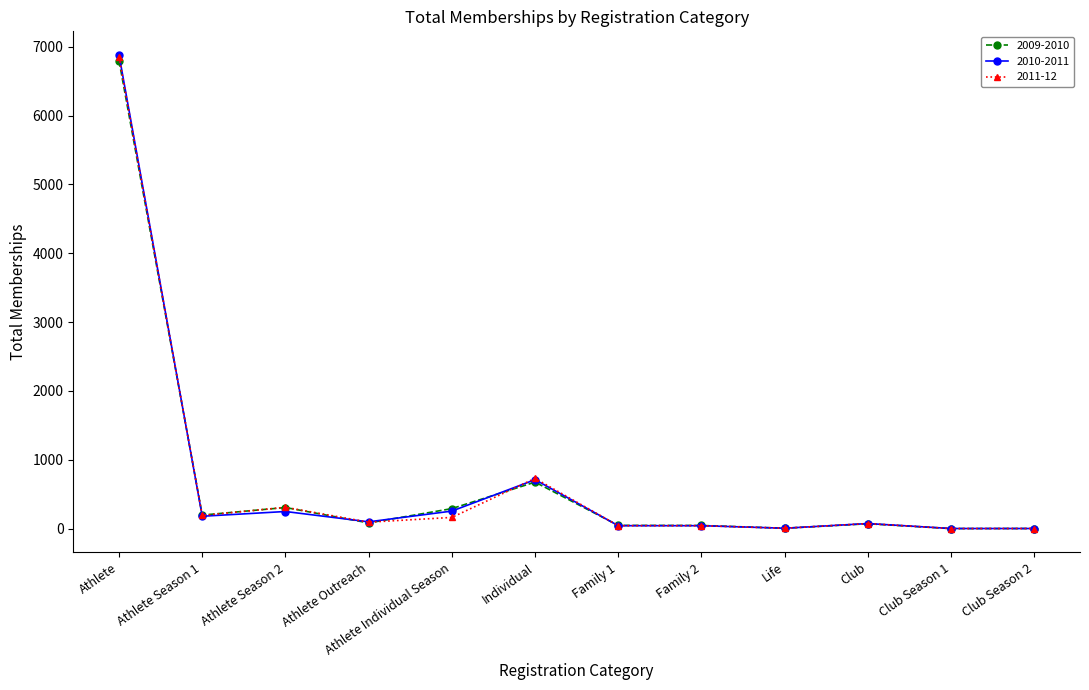

Which series has the widest spread of values?

2010-2011